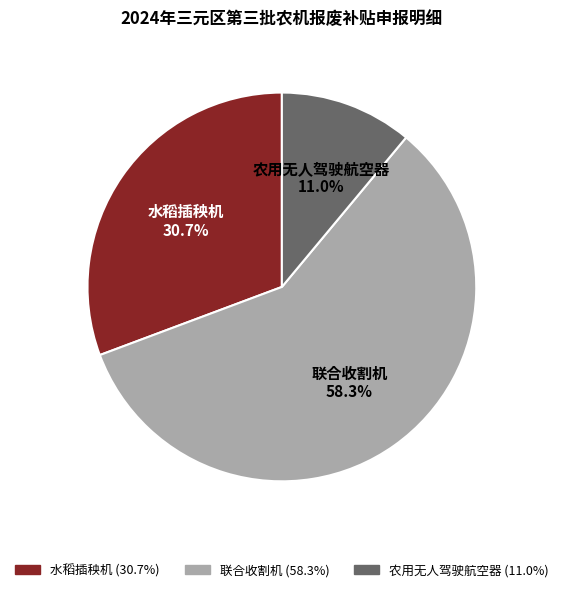

Which category has the biggest portion of the pie?

联合收割机